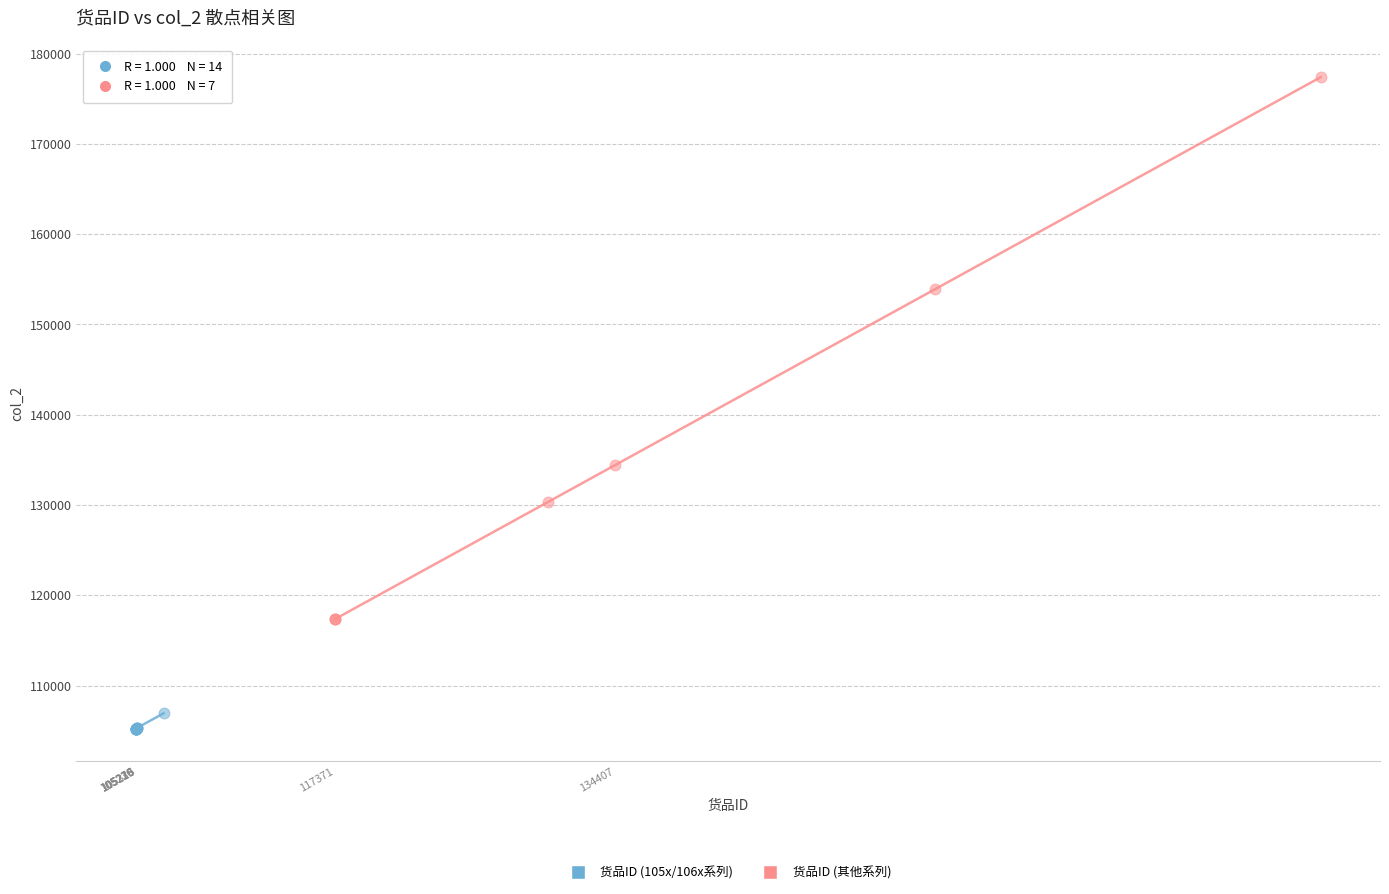

Which series contains the highest Y value?

货品ID (其他系列)